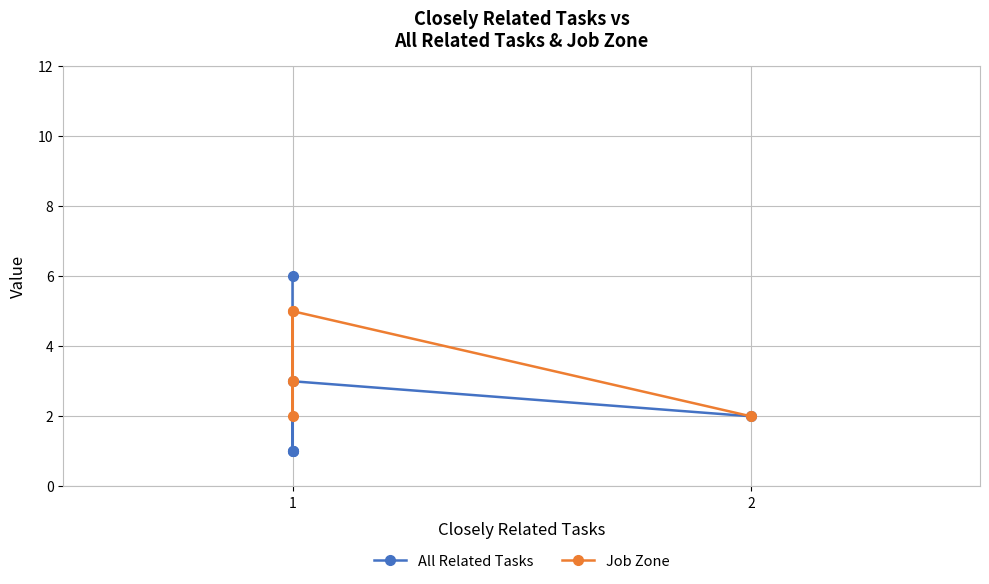

How many intersections are there between All Related Tasks and Job Zone?

1